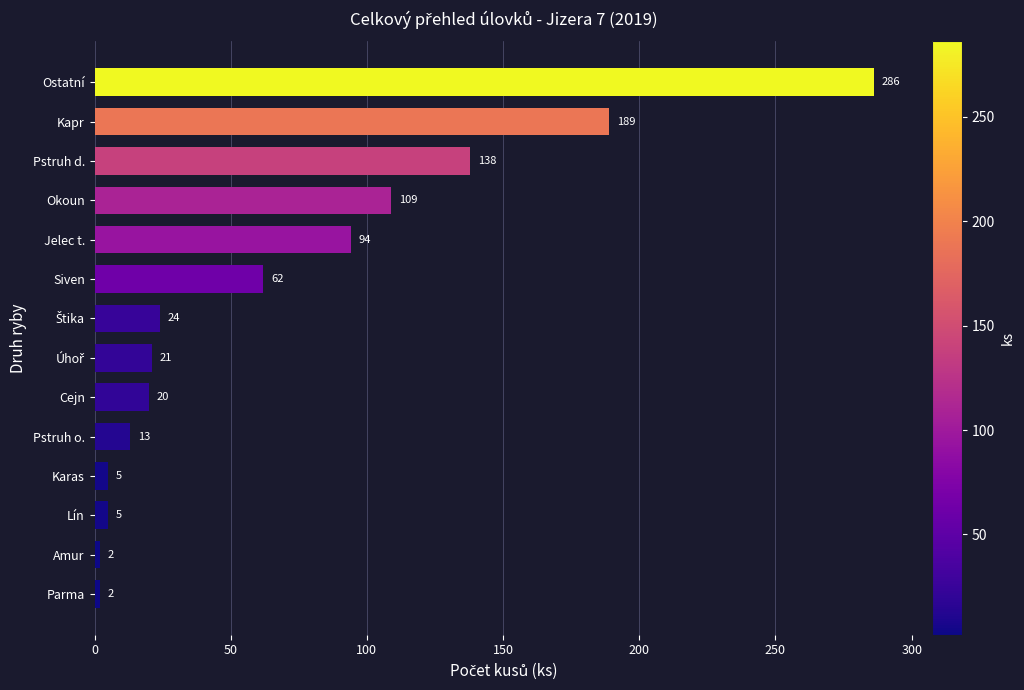

What is the average value?

69